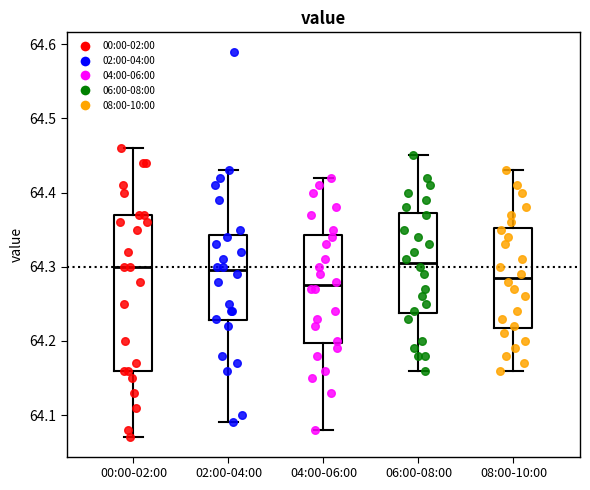

Where does the upper whisker of the box for 04:00-06:00 end on the y-axis? The values are not printed on the chart, so give them approximately, as read against the axis.

64.42